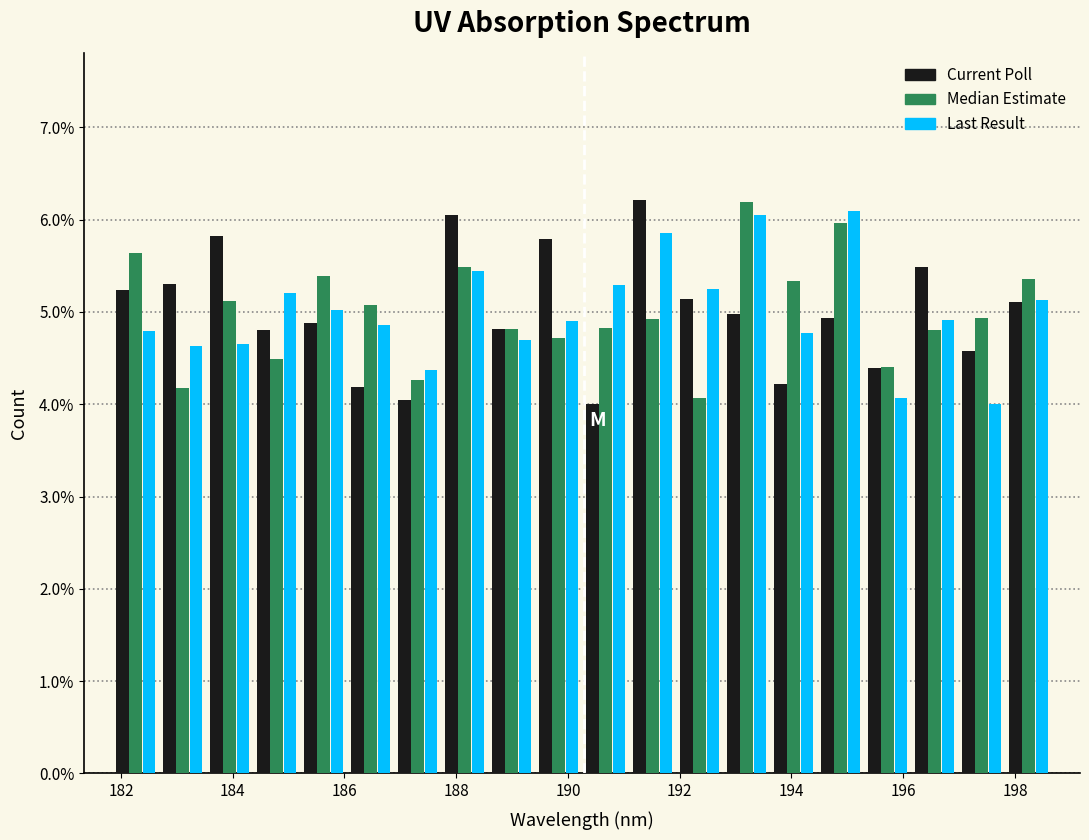

Reading left to right, list every range on the x-axis with the height of the bar of each series over it. Neither the bar edges nor the heights are printed on the chart, so give them approximately, as read against the axes.

181.8 to 182.6: Current Poll=5.2	Median Estimate=5.6	Last Result=4.8
182.6 to 183.6: Current Poll=5.3	Median Estimate=4.2	Last Result=4.6
183.6 to 184.4: Current Poll=5.8	Median Estimate=5.1	Last Result=4.7
184.4 to 185.2: Current Poll=4.8	Median Estimate=4.5	Last Result=5.2
185.2 to 186.0: Current Poll=4.9	Median Estimate=5.4	Last Result=5.0
186.0 to 186.8: Current Poll=4.2	Median Estimate=5.1	Last Result=4.9
186.8 to 187.8: Current Poll=4.1	Median Estimate=4.3	Last Result=4.4
187.8 to 188.6: Current Poll=6.0	Median Estimate=5.5	Last Result=5.4
188.6 to 189.4: Current Poll=4.8	Median Estimate=4.8	Last Result=4.7
189.4 to 190.2: Current Poll=5.8	Median Estimate=4.7	Last Result=4.9
190.2 to 191.0: Current Poll=4.0	Median Estimate=4.8	Last Result=5.3
191.0 to 192.0: Current Poll=6.2	Median Estimate=4.9	Last Result=5.9
192.0 to 192.8: Current Poll=5.1	Median Estimate=4.1	Last Result=5.2
192.8 to 193.6: Current Poll=5.0	Median Estimate=6.2	Last Result=6.0
193.6 to 194.4: Current Poll=4.2	Median Estimate=5.3	Last Result=4.8
194.4 to 195.2: Current Poll=4.9	Median Estimate=6.0	Last Result=6.1
195.2 to 196.2: Current Poll=4.4	Median Estimate=4.4	Last Result=4.1
196.2 to 197.0: Current Poll=5.5	Median Estimate=4.8	Last Result=4.9
197.0 to 197.8: Current Poll=4.6	Median Estimate=4.9	Last Result=4.0
197.8 to 198.6: Current Poll=5.1	Median Estimate=5.4	Last Result=5.1